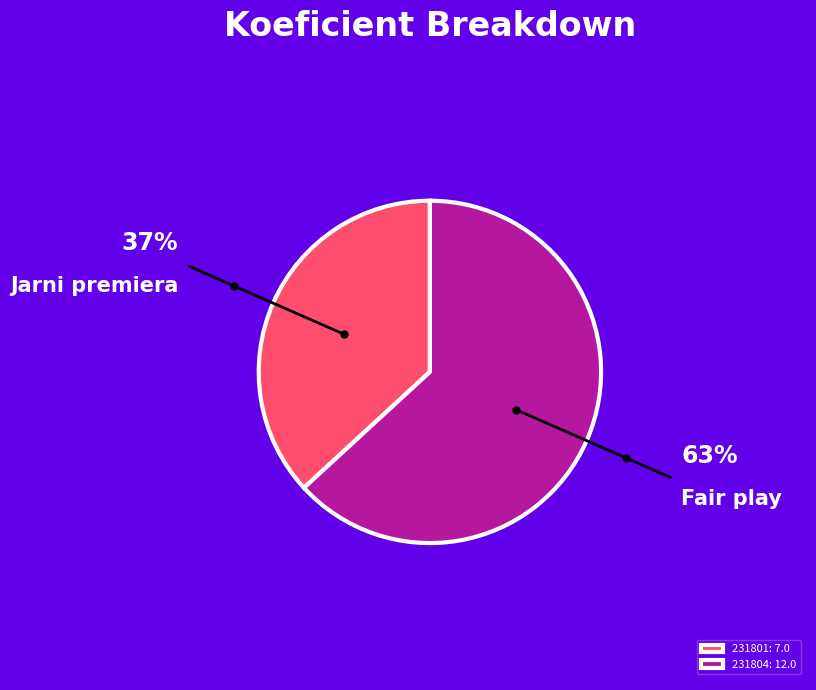

Rank the categories by value from lowest to highest.

231801, 231804